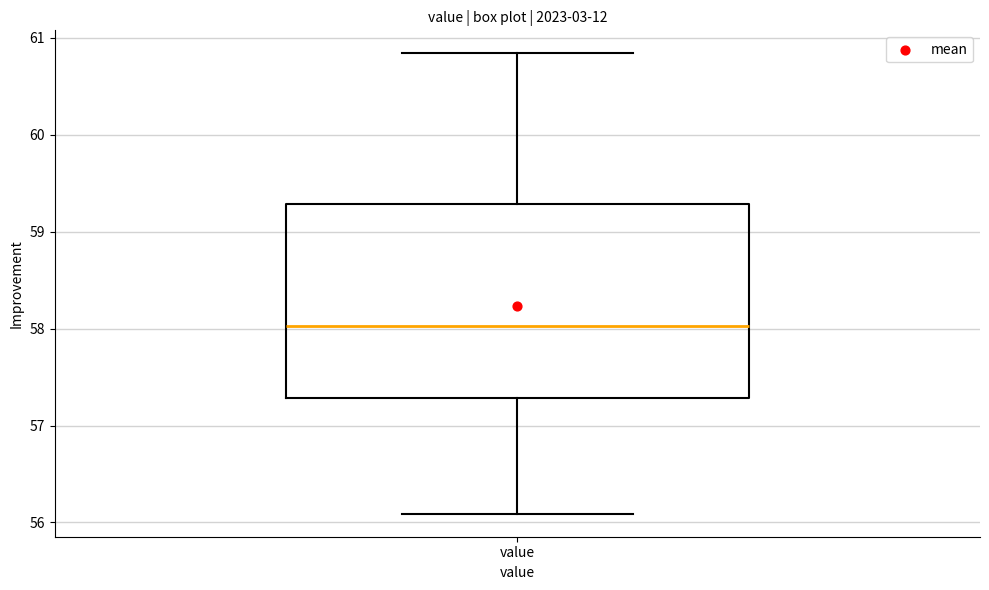

Read this box plot against the y-axis: the position of the median line, the range covered by the box, and the ends of both whiskers. The values are not printed on the chart, so give them approximately, as read against the axis.

median 58.0, box 57.3 to 59.3, whiskers 56.1 to 60.8